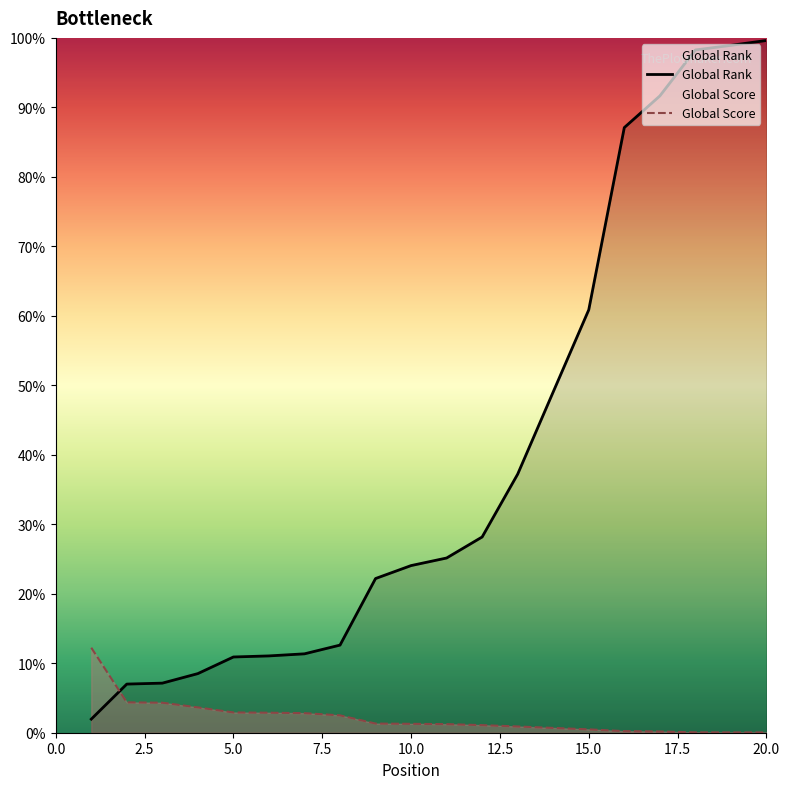

What value does the Global Score series have at 2?

481